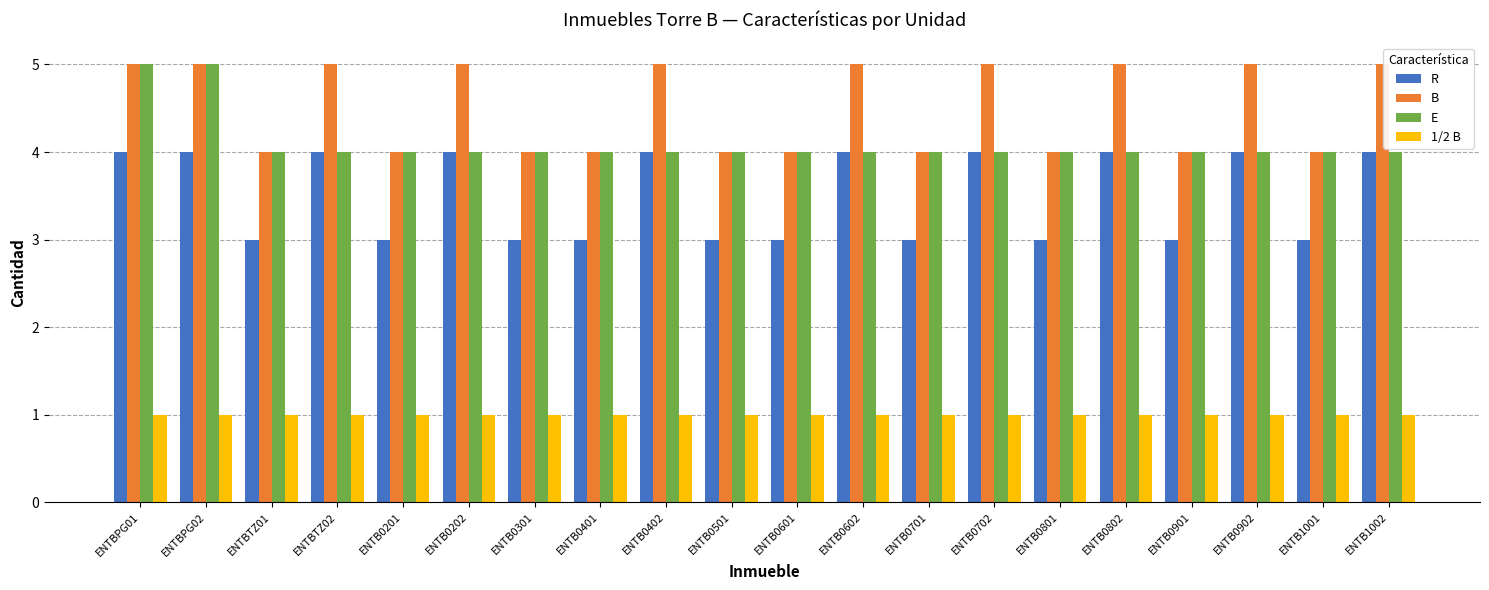

What is the minimum value for R?

3